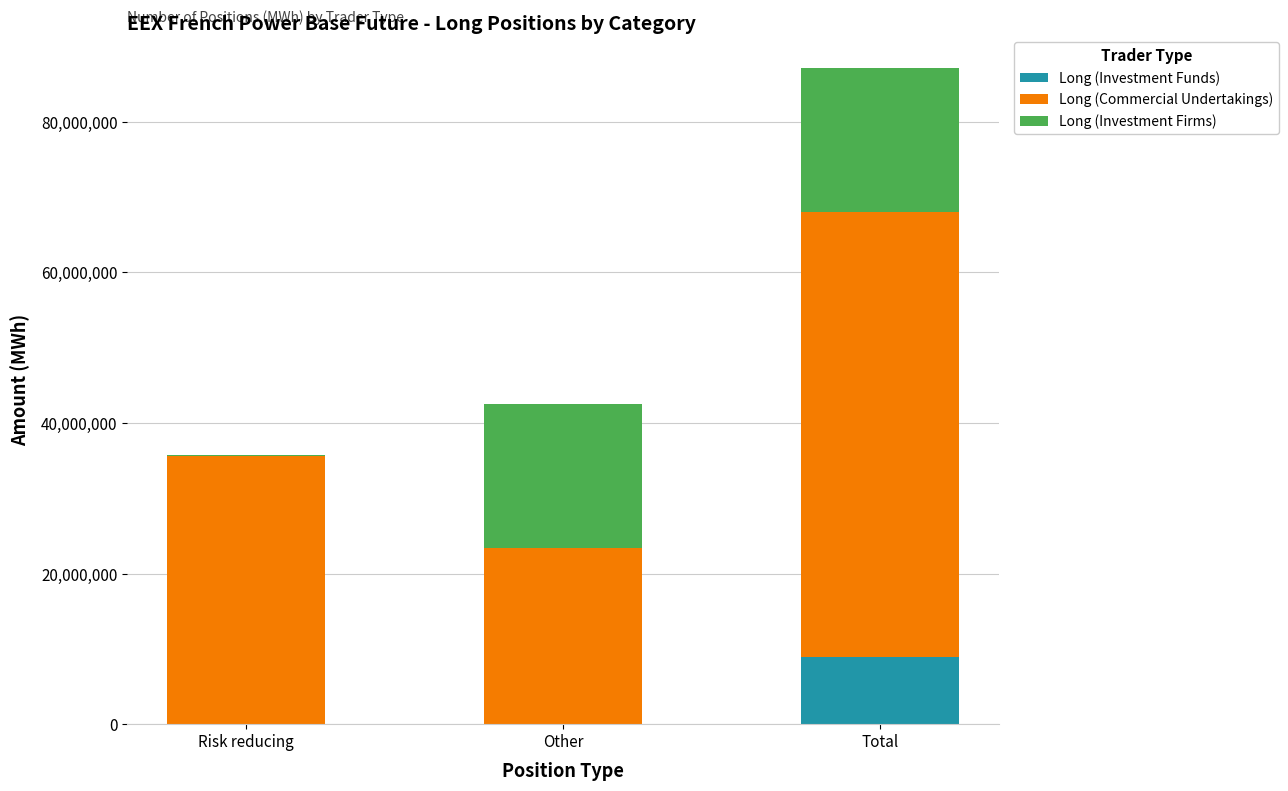

Which category has the highest value in the Long (Investment Funds) series?

Total